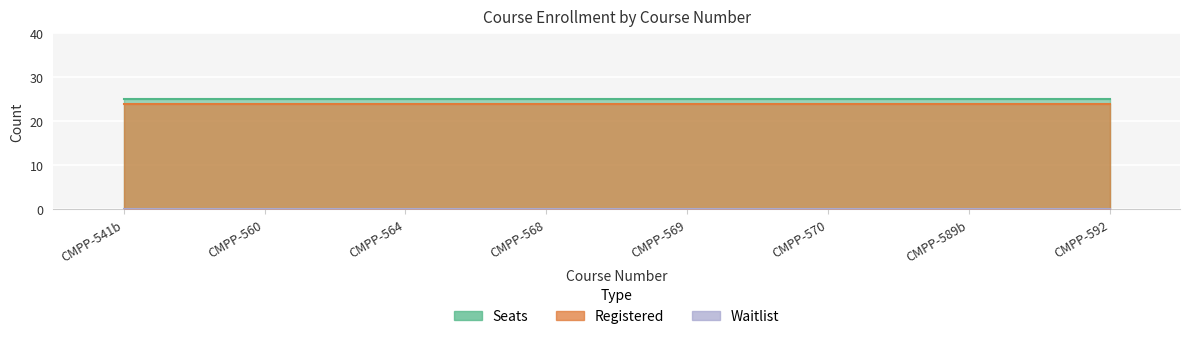

At CMPP-570, list the series in order from largest to smallest.

Seats, Registered, Waitlist